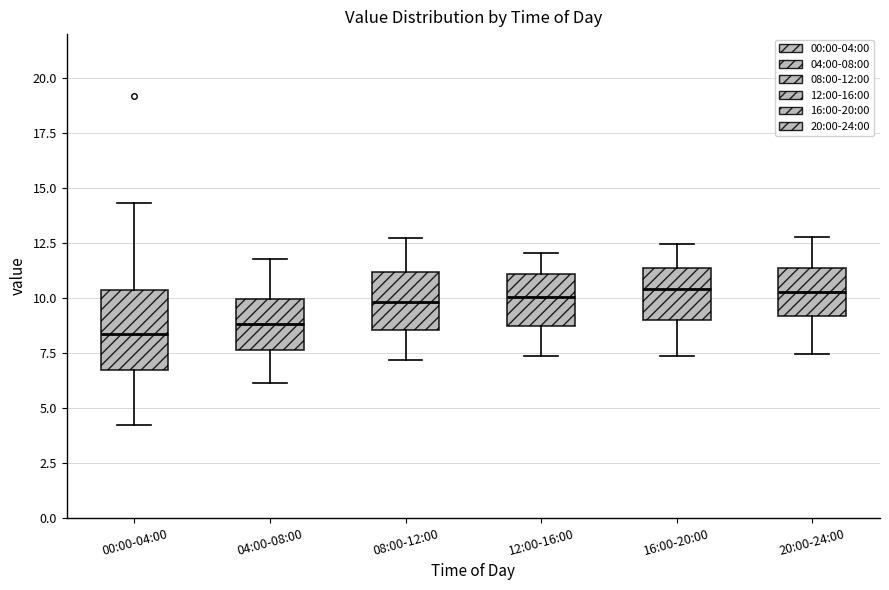

Reading left to right, read every box against the y-axis: the position of its median line, the range the box covers, and the ends of its whiskers. The values are not printed on the chart, so give them approximately, as read against the axis.

00:00-04:00: median 8.5, box 6.5 to 10.5, whiskers 4.0 to 14.5
04:00-08:00: median 9.0, box 7.5 to 10.0, whiskers 6.0 to 12.0
08:00-12:00: median 10.0, box 8.5 to 11.0, whiskers 7.0 to 12.5
12:00-16:00: median 10.0, box 8.5 to 11.0, whiskers 7.5 to 12.0
16:00-20:00: median 10.5, box 9.0 to 11.5, whiskers 7.5 to 12.5
20:00-24:00: median 10.5, box 9.0 to 11.5, whiskers 7.5 to 13.0